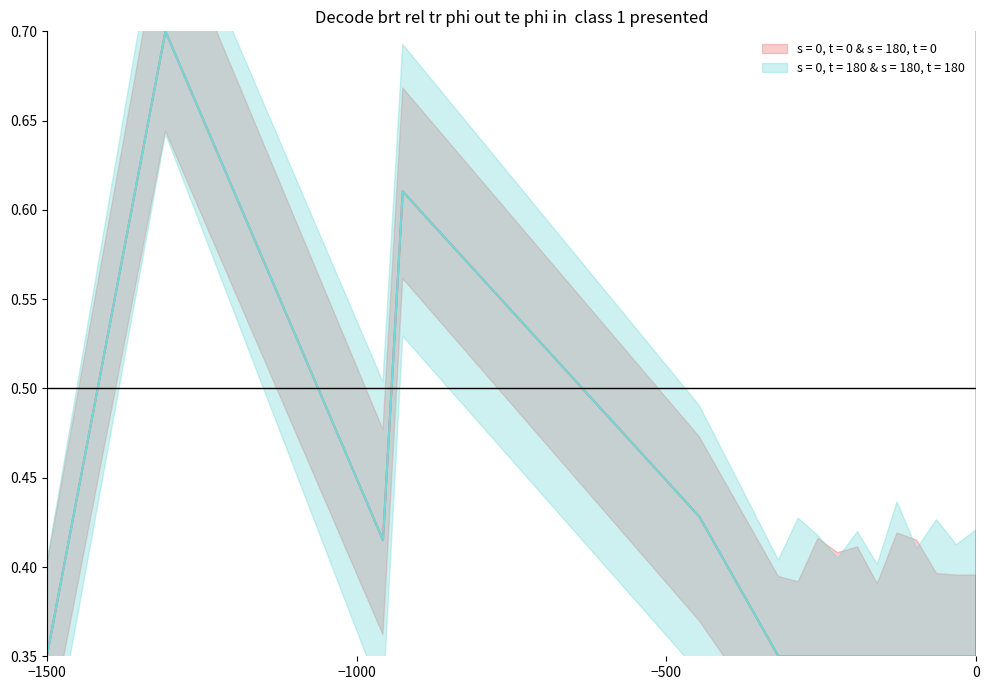

The value of Monto neto de las primas at 38 is 0.5. True or false?

False